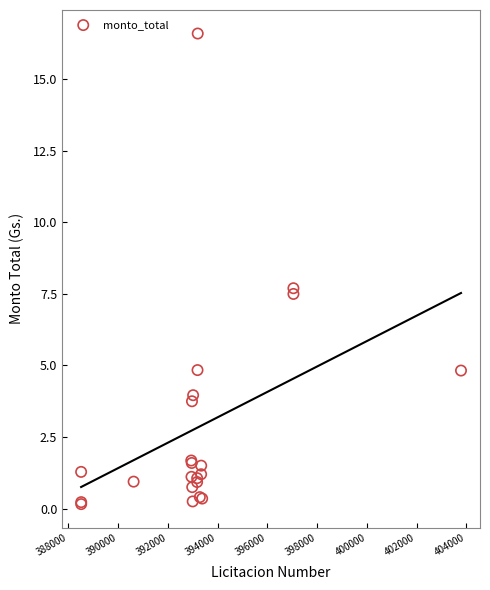

What Y value in the scatter plot is closest to 8?

7.7